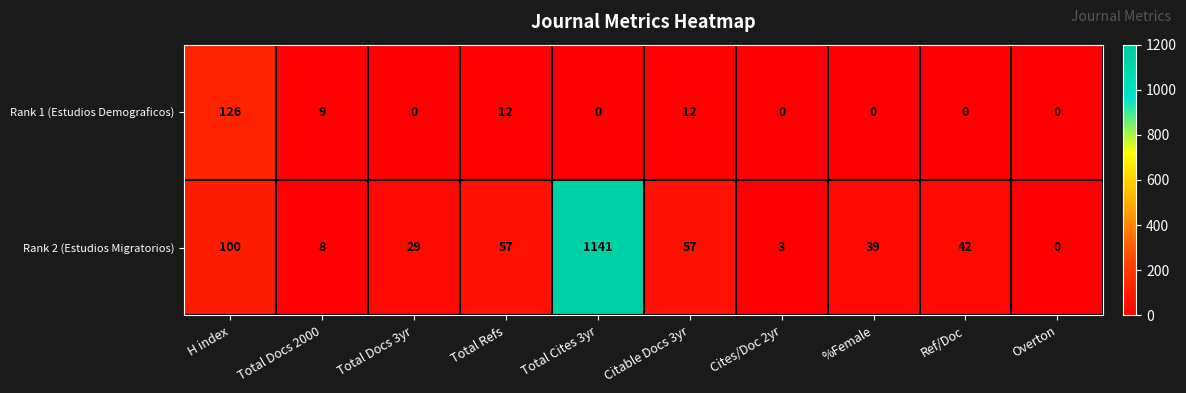

Is it true that Rank 1 (Estudios Demograficos) equals 0 at Overton?

True